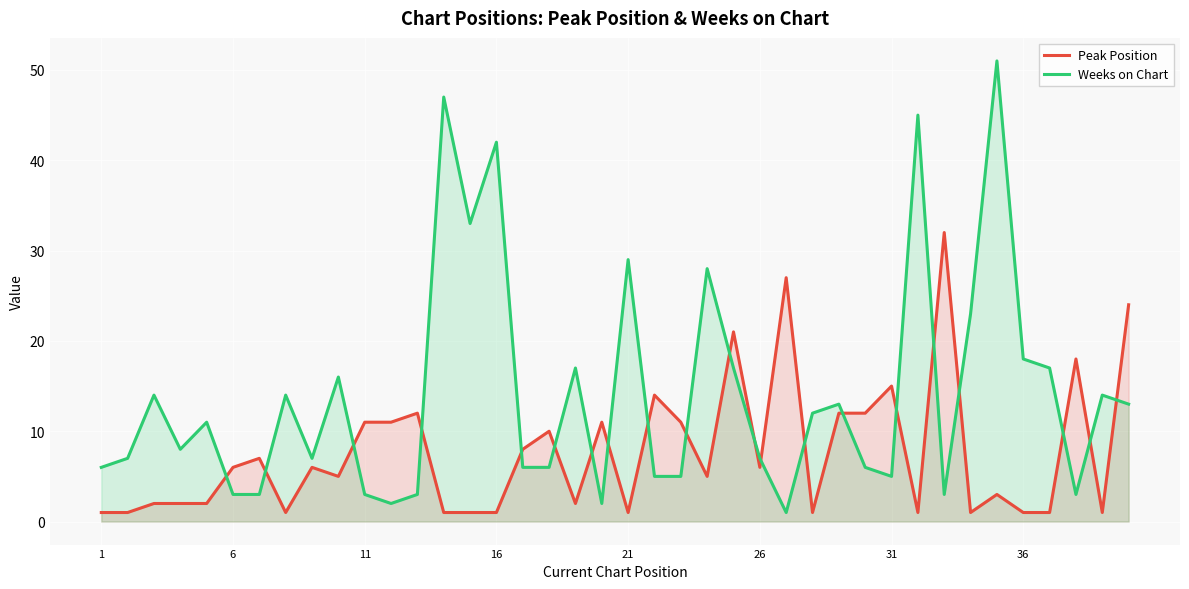

Rank the series by their maximum value, from lowest to highest.

Peak Position, Weeks on Chart